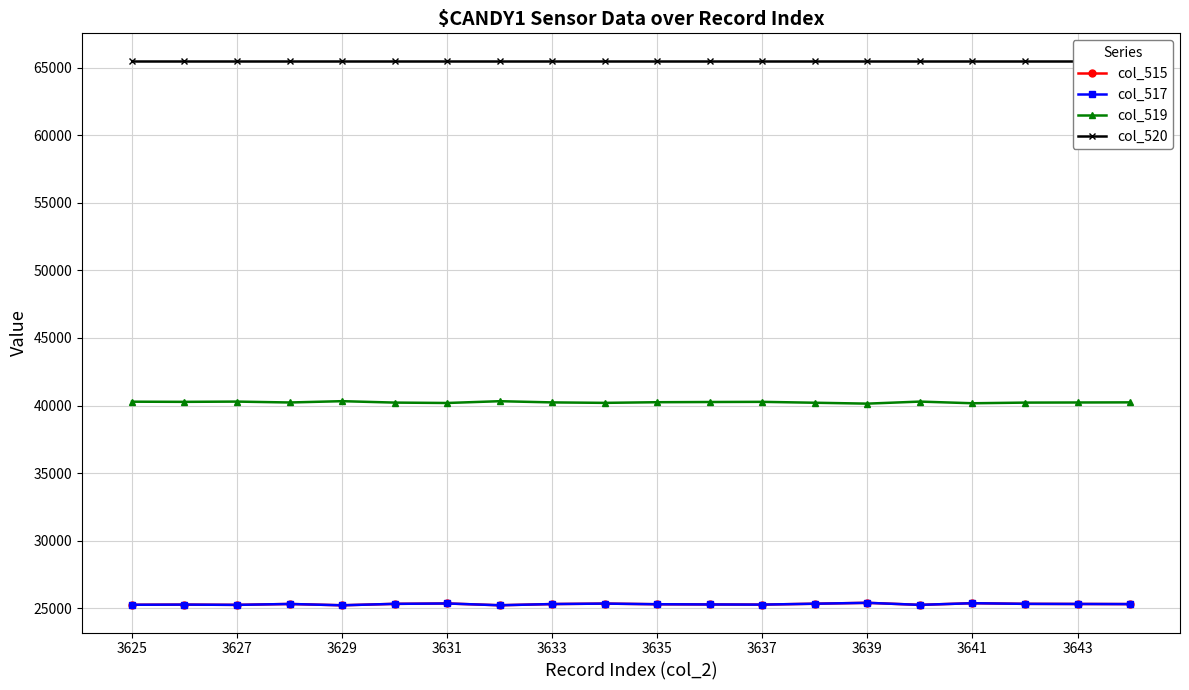

Does the chart have visible grid lines?

Yes